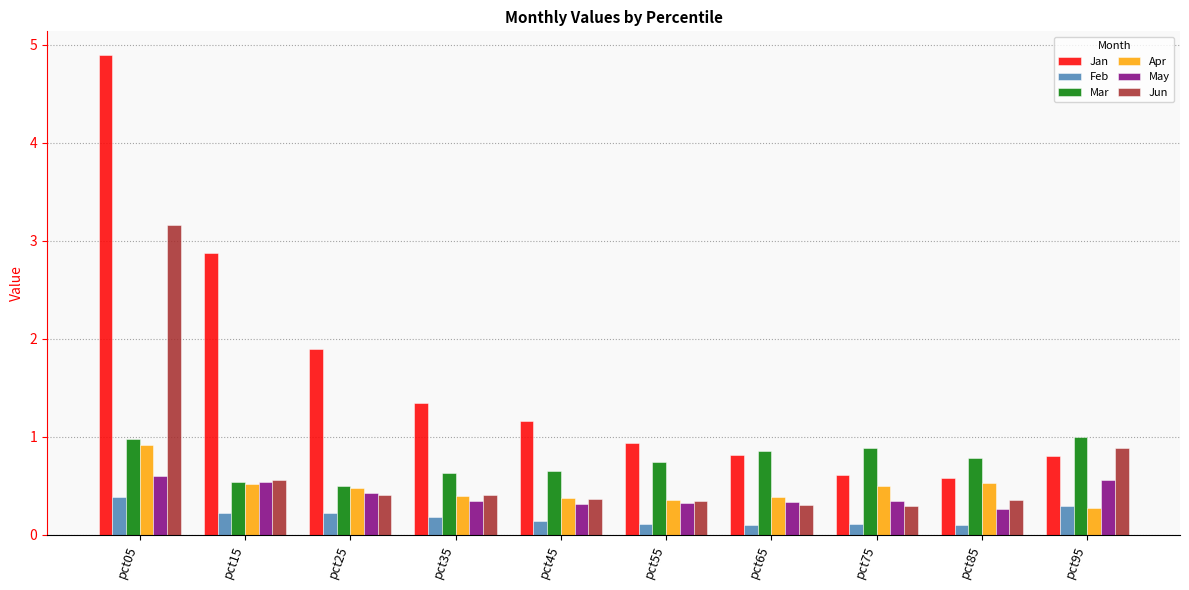

What is the difference between the maximum and minimum values in the Jun series?

2.9